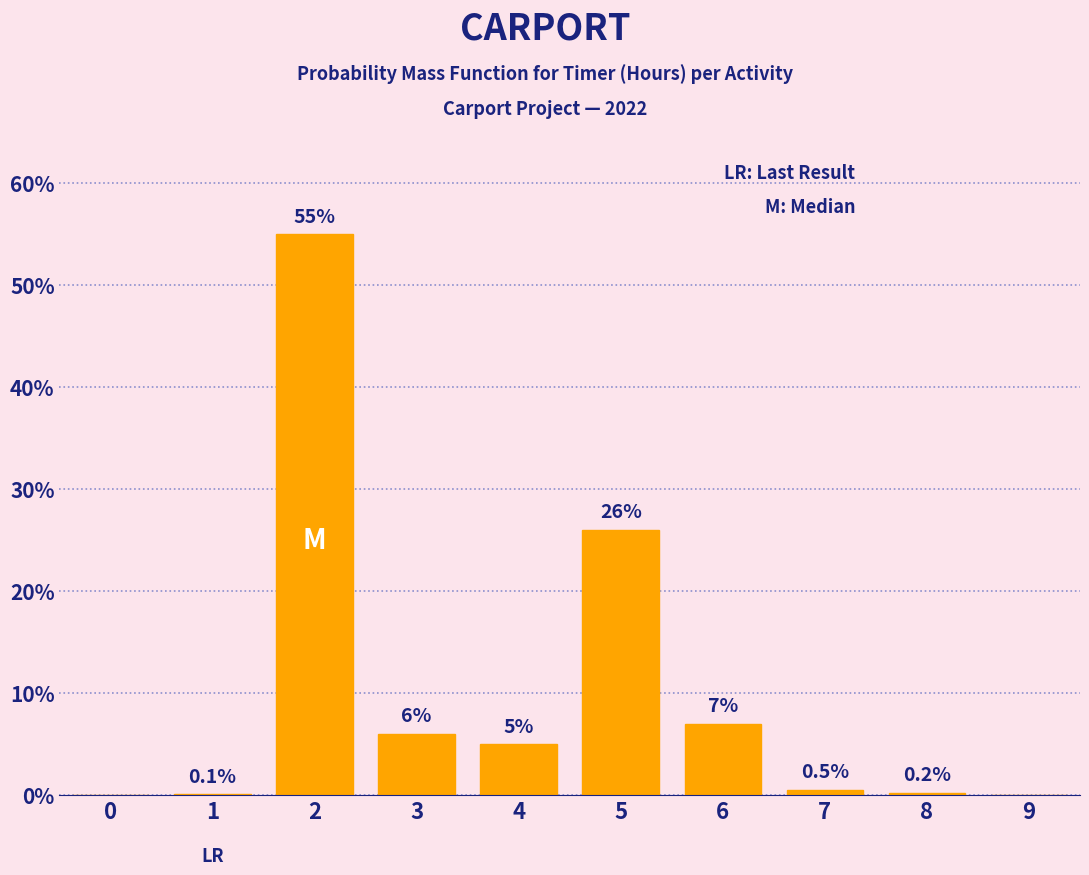

Reading left to right, list all the values displayed in this chart.

0=0.0	1=0.1	2=55.0	3=6.0	4=5.0	5=26.0	6=7.0	7=0.5	8=0.2	9=0.0